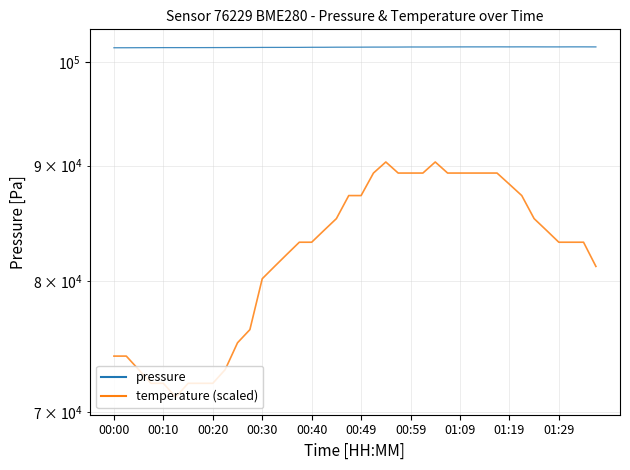

Does the chart have visible grid lines?

Yes